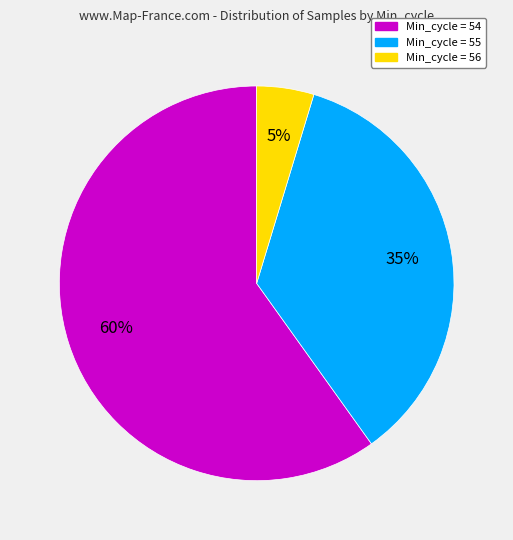

Is there a majority slice in this chart?

Yes